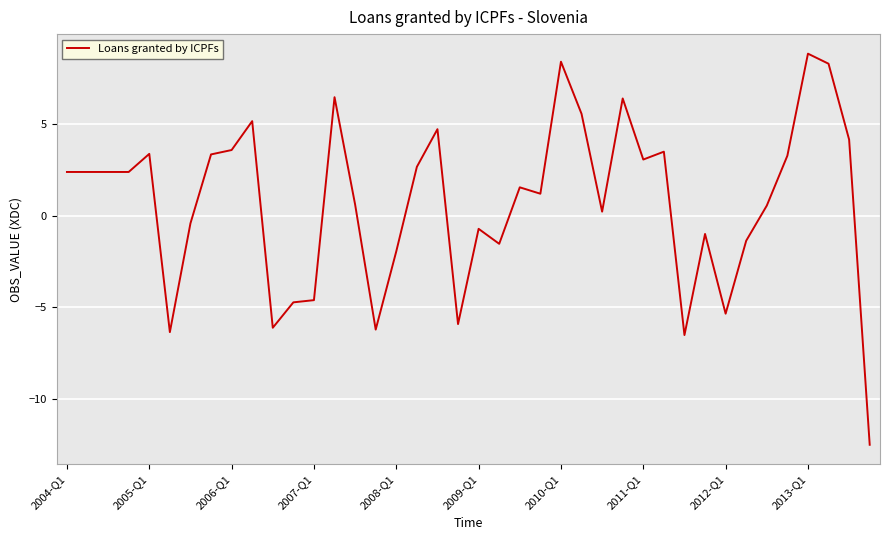

What is the difference between the maximum and minimum values?

21.4